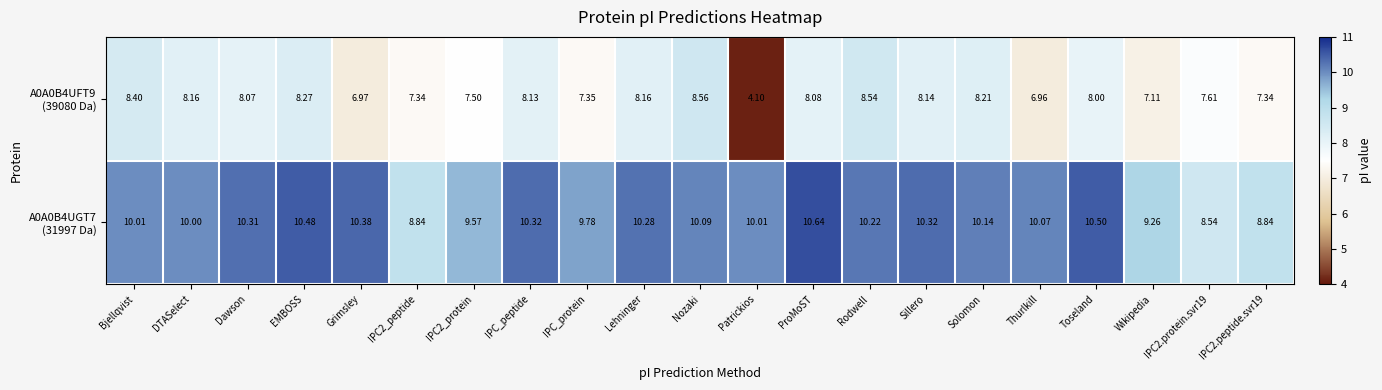

At which category is the sum across all series the highest?

Rodwell